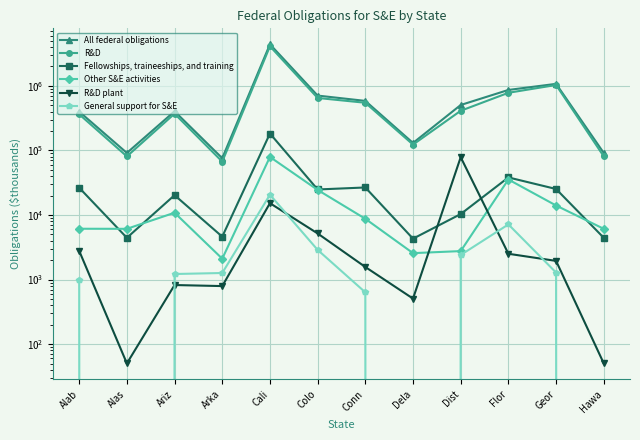

How many lines are shown in the chart?

6